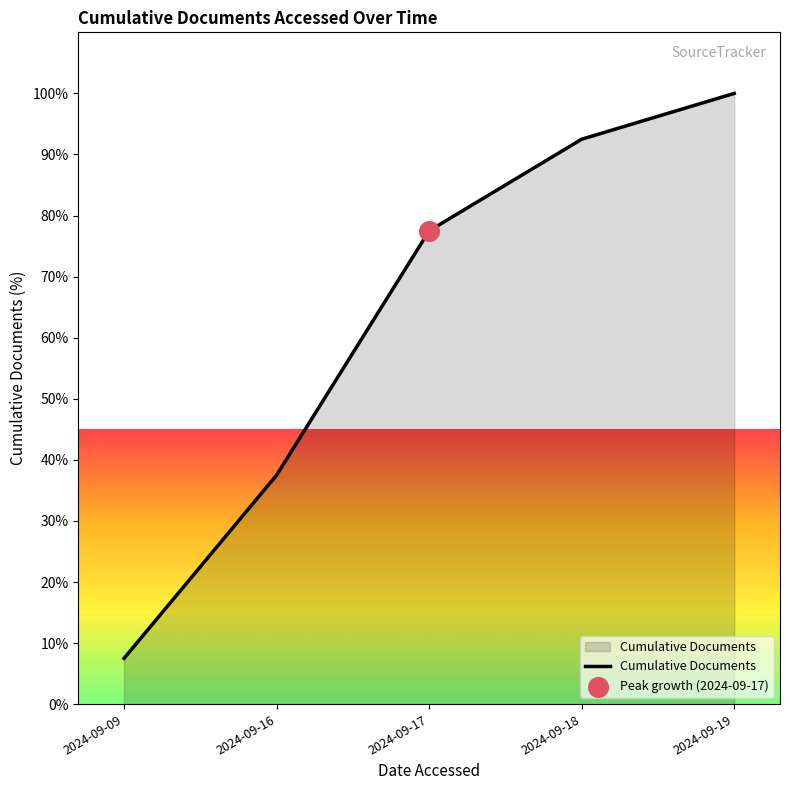

Which has a higher value, 2024-09-09 or 2024-09-19?

2024-09-19